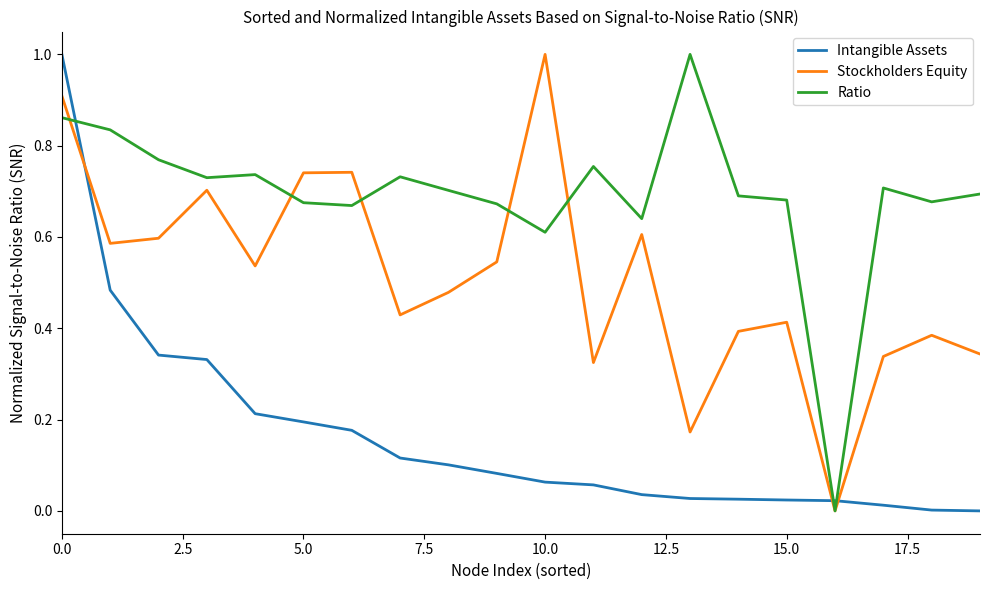

Rank the series by their average value, from highest to lowest.

Ratio, Stockholders Equity, Intangible Assets